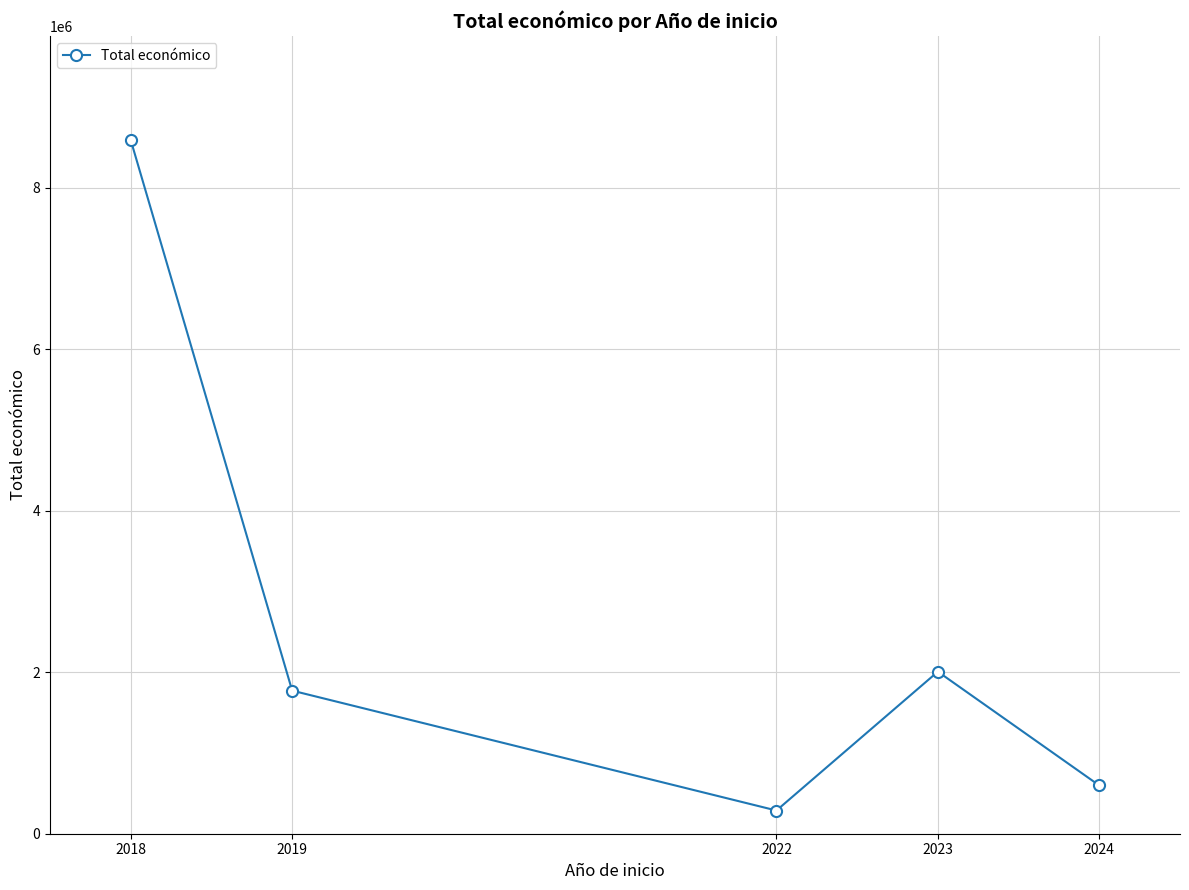

What is the difference between the maximum and minimum values?

8299884